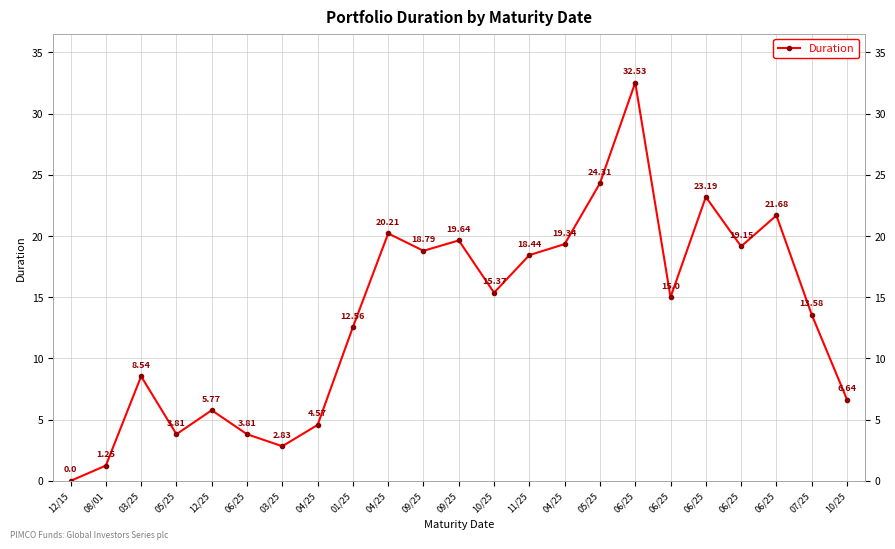

Which category has the lowest value across all series?

12/15